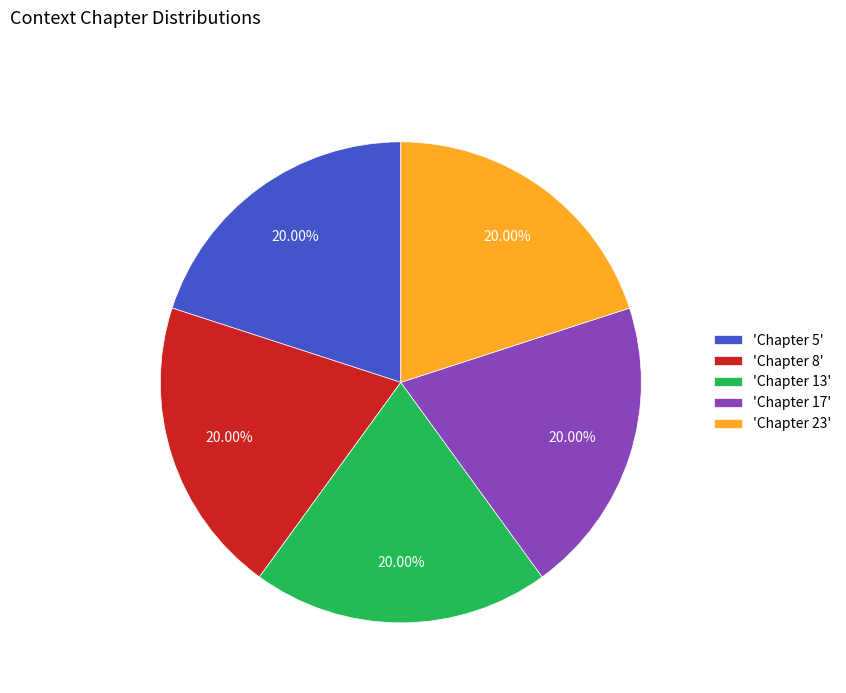

Does any single category account for the majority?

No